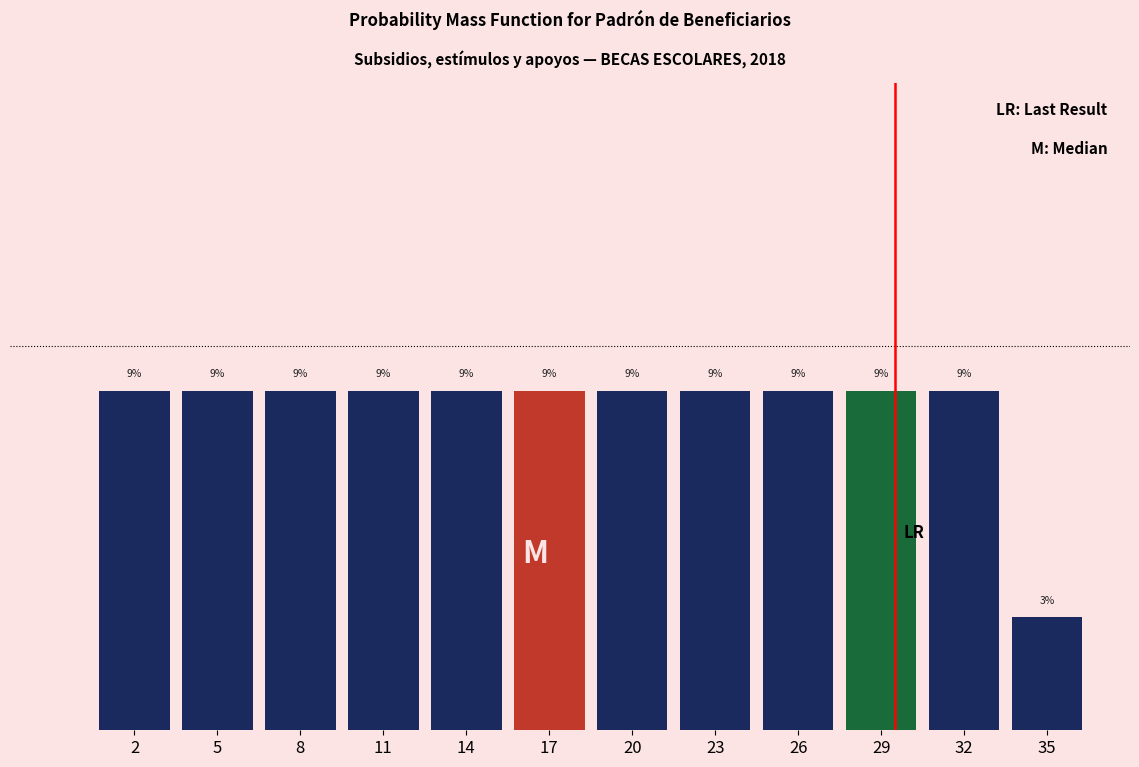

Does the chart contain any negative values?

No